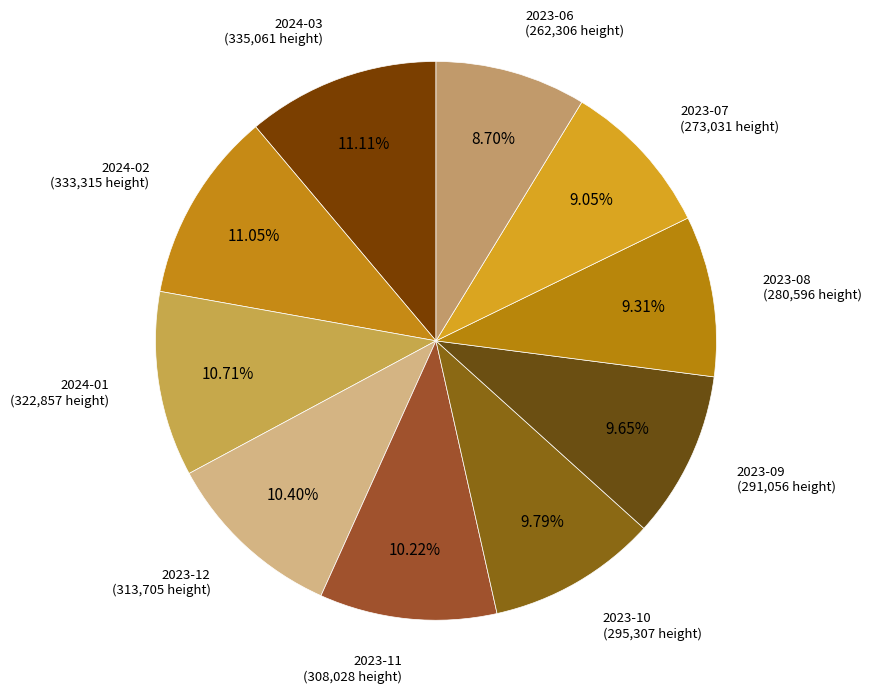

How many segments does this pie chart have?

10